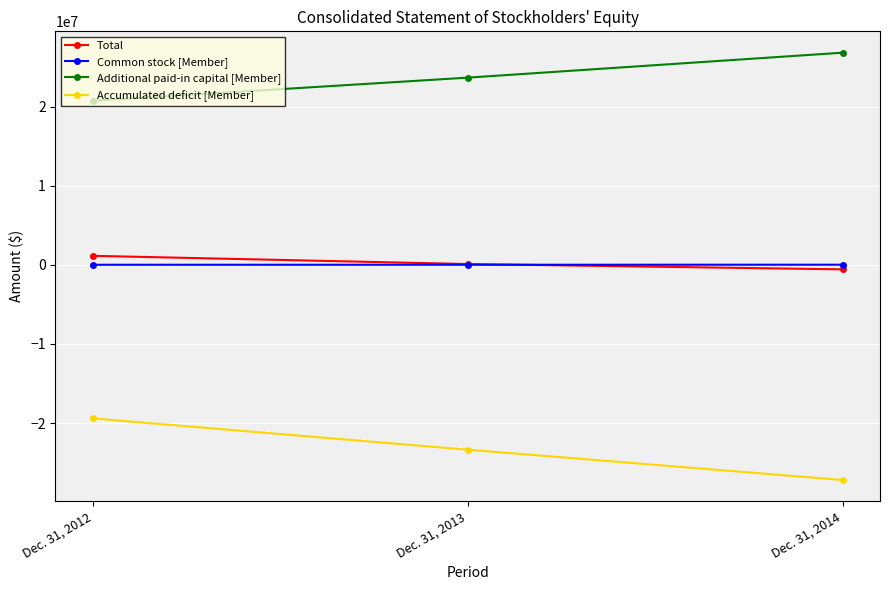

What are all the series names shown in the legend?

Total, Common stock [Member], Additional paid-in capital [Member], Accumulated deficit [Member]